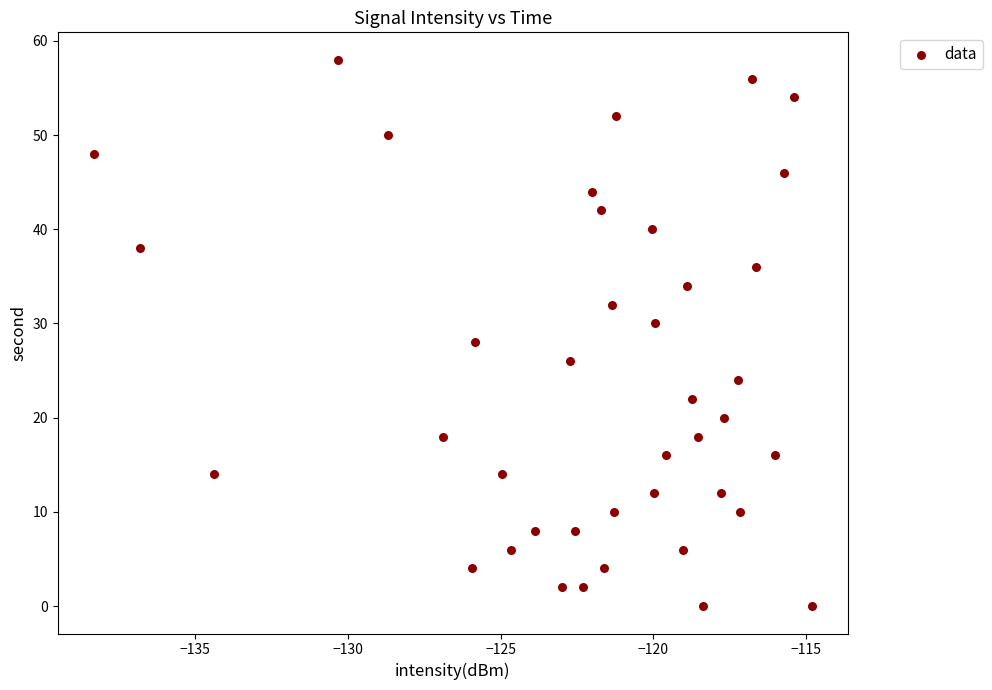

What is the range of Y values (max minus min)?

58